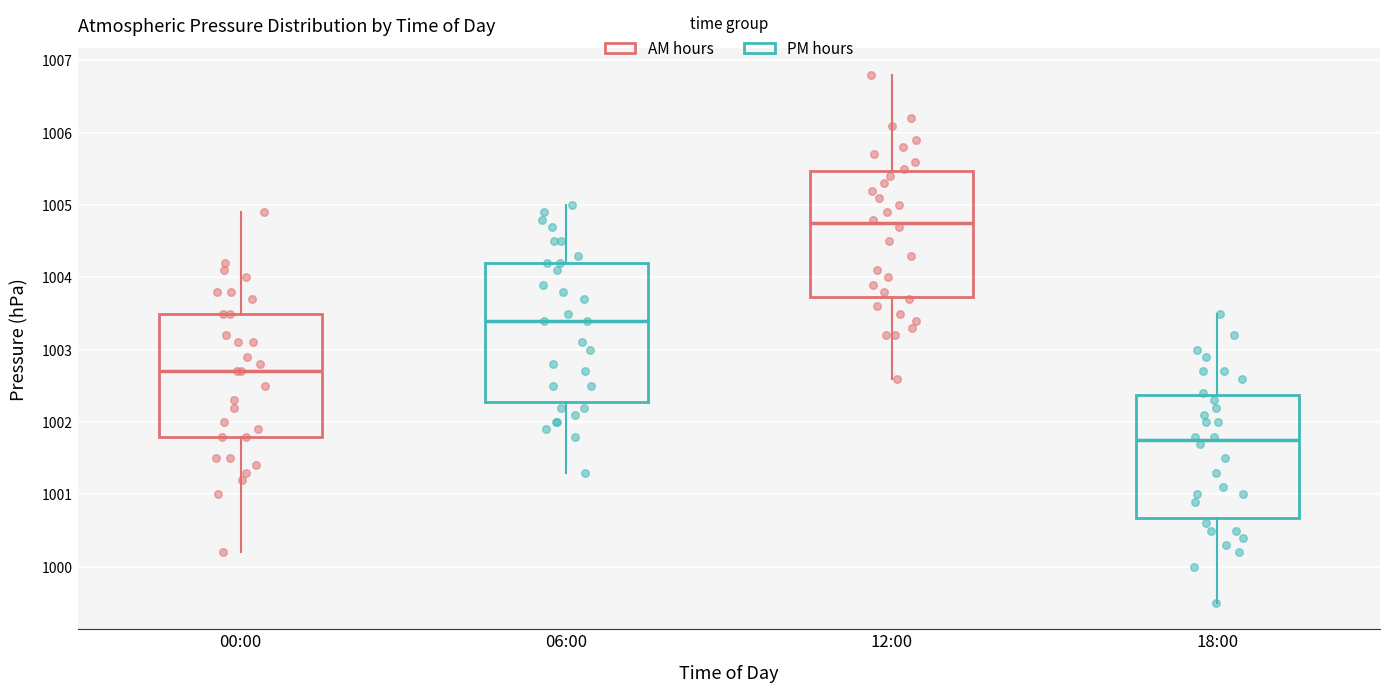

Where does the median line of the box for 06:00 sit on the y-axis? The values are not printed on the chart, so give them approximately, as read against the axis.

1003.4